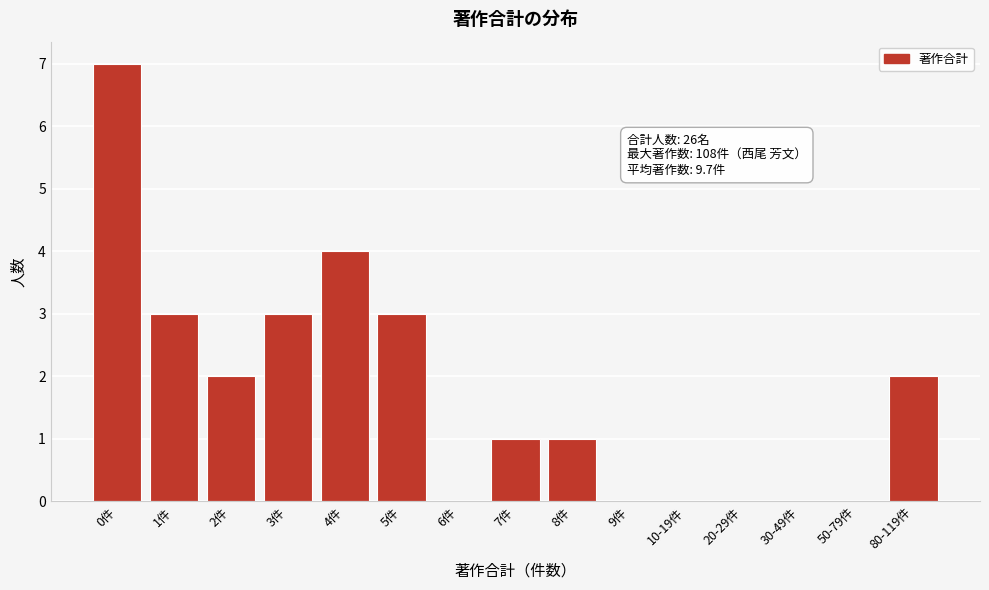

Reading left to right, extract all data points from this chart.

0件=7	1件=3	2件=2	3件=3	4件=4	5件=3	6件=0	7件=1	8件=1	9件=0	10-19件=0	20-29件=0	30-49件=0	50-79件=0	80-119件=2